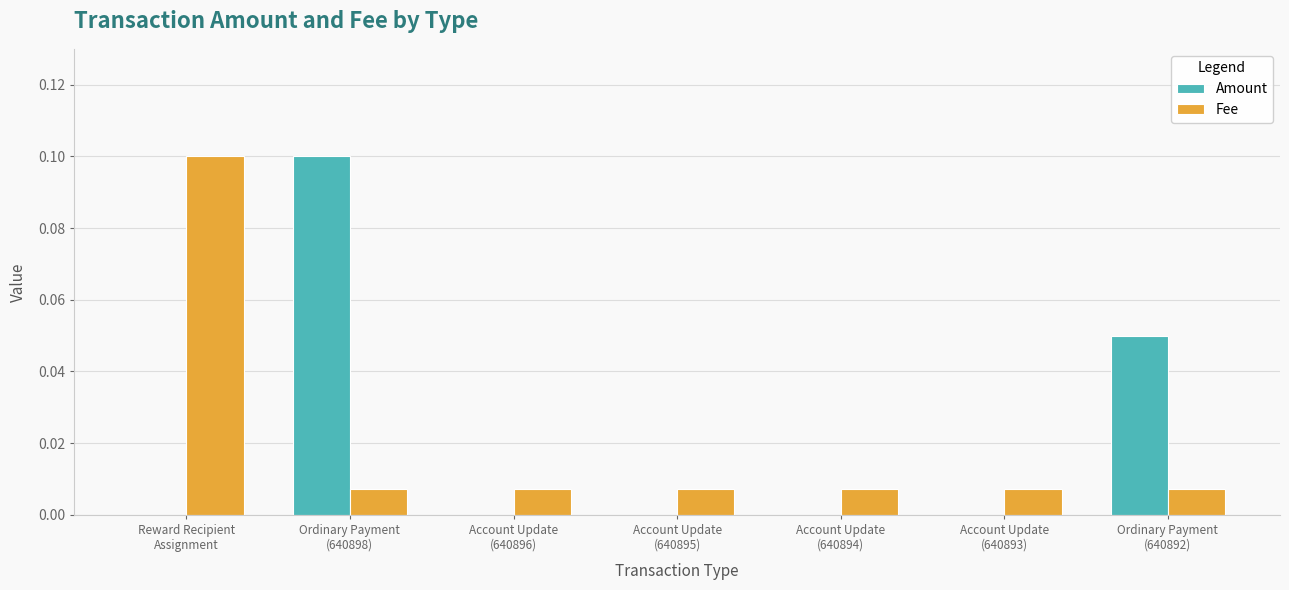

How many groups of bars are there?

7